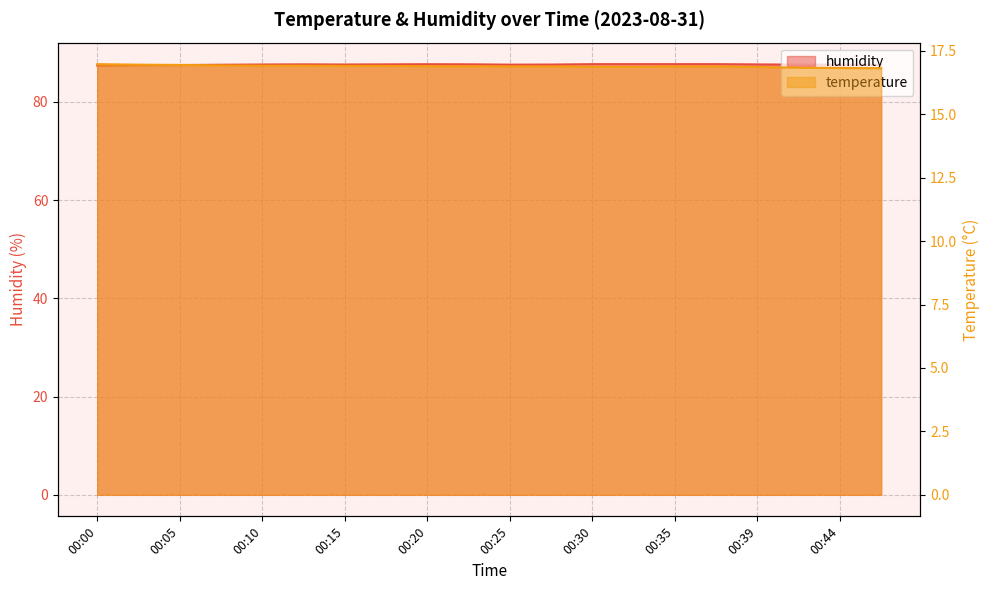

What is the sum of the temperature values at 00:39 and 00:07?

33.8